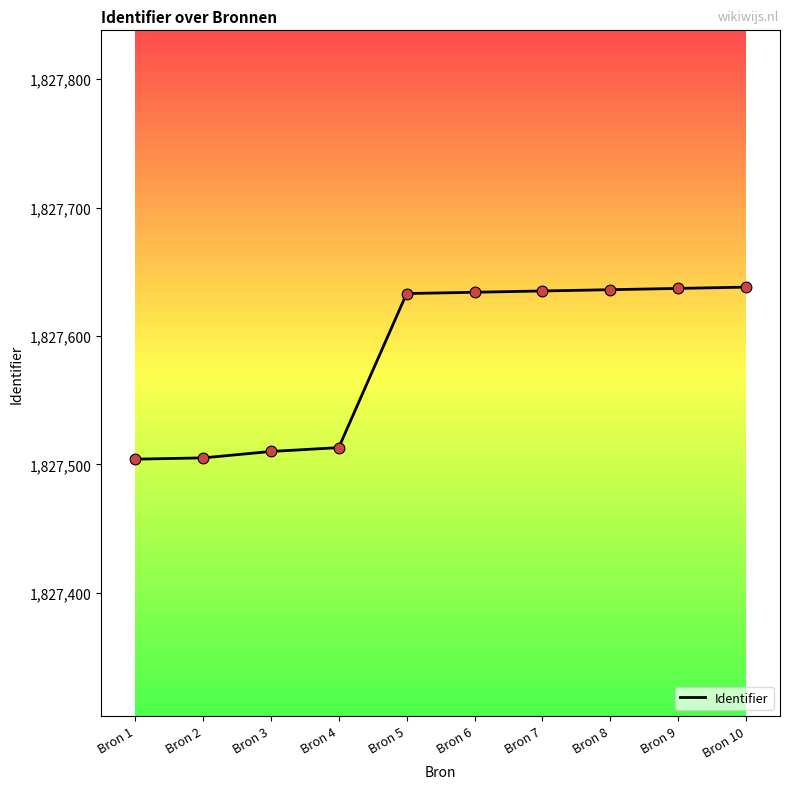

Approximately how many times larger is the value at Bron 6 compared to Bron 5?

1.0